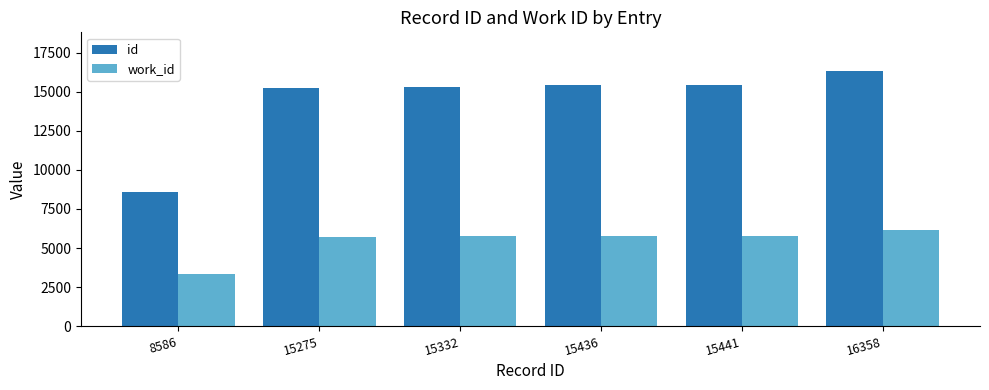

At which label does work_id reach its peak?

16358